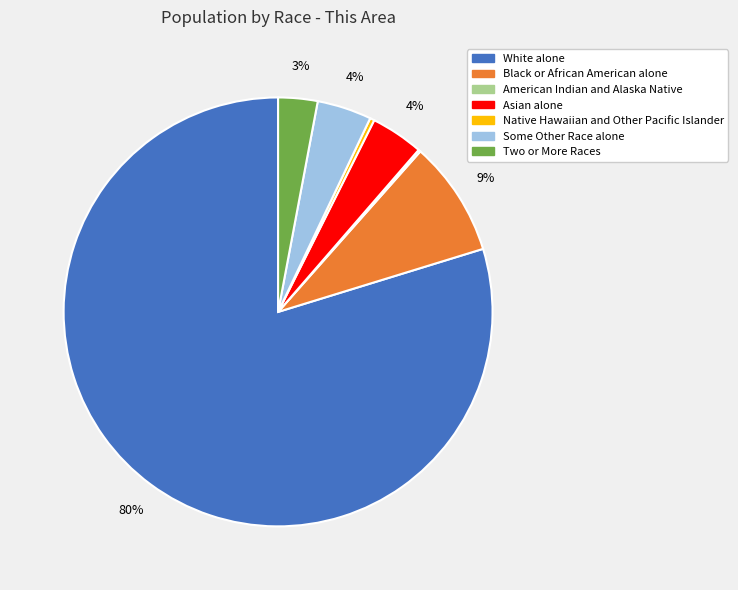

What percentage is the Some Other Race alone slice, to the nearest percent?

4%